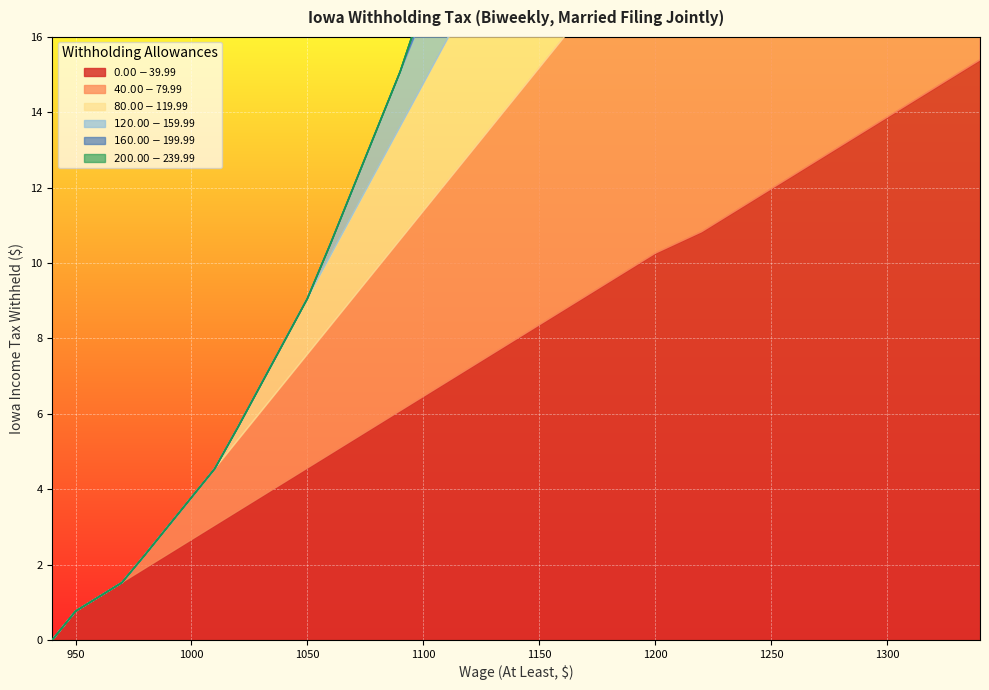

What is the value of the $120.00-$159.99 point at the 22nd from the left?

27.1